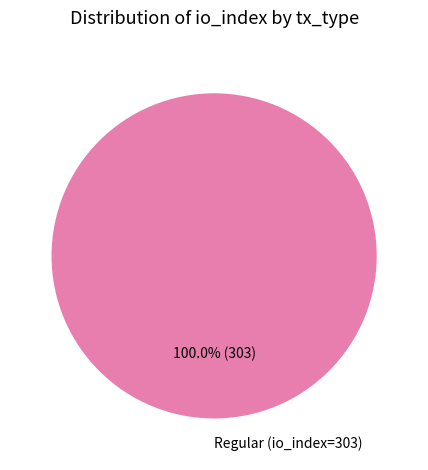

Which category accounts for the majority?

Regular (io_index=303)